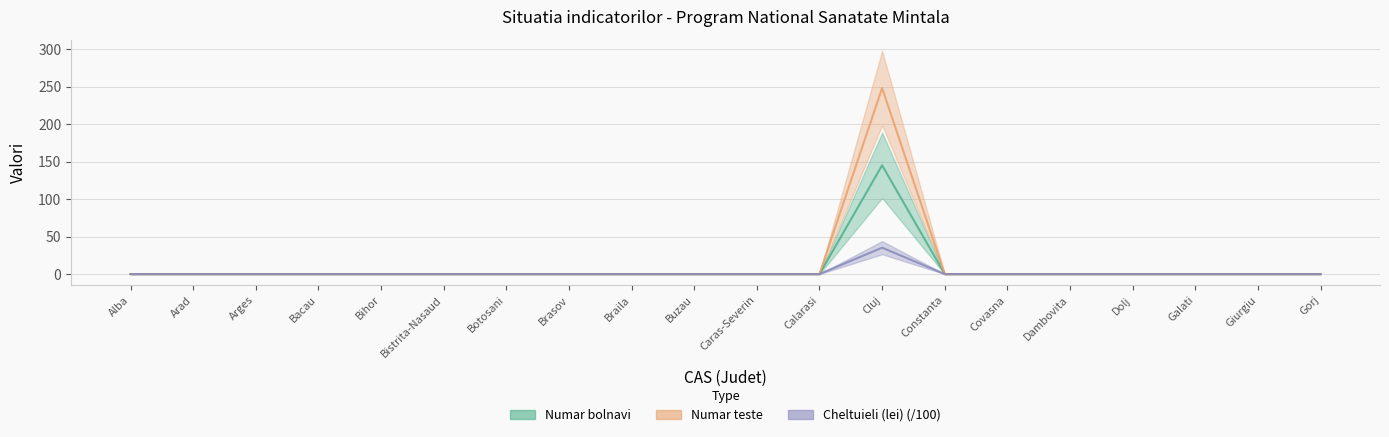

What is the average value of the Numar teste series?

7.2